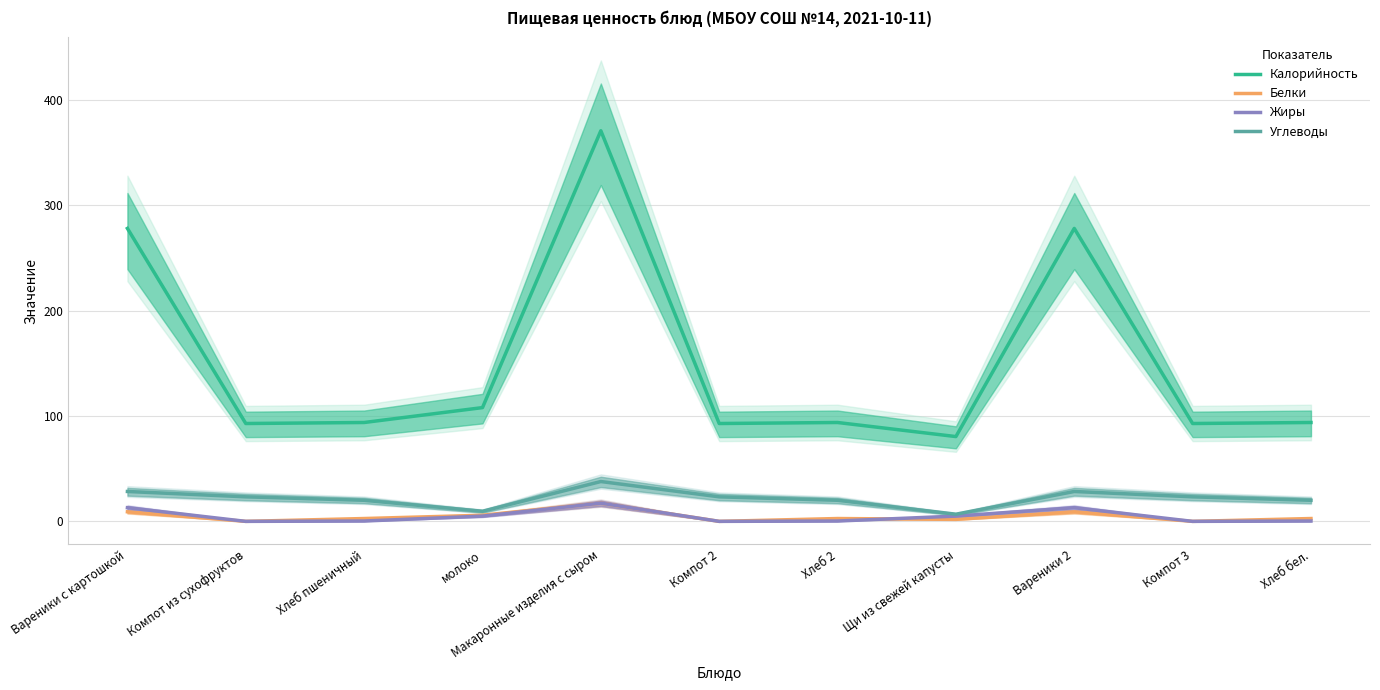

Reading left to right, list all the values displayed in this chart.

Калорийность: Вареники с картошкой=278.1	Компот из сухофруктов=92.9	Хлеб пшеничный=93.9	молоко=108.0	Макаронные изделия с сыром=370.8	Компот 2=92.9	Хлеб 2=93.9	Щи из свежей капусты=80.5	Вареники 2=278.1	Компот 3=92.9	Хлеб бел.=93.9
Белки: Вареники с картошкой=9.1	Компот из сухофруктов=0.0	Хлеб пшеничный=2.7	молоко=5.8	Макаронные изделия с сыром=17.3	Компот 2=0.0	Хлеб 2=2.7	Щи из свежей капусты=1.9	Вареники 2=9.1	Компот 3=0.0	Хлеб бел.=2.7
Жиры: Вареники с картошкой=13.0	Компот из сухофруктов=0.0	Хлеб пшеничный=0.3	молоко=5.0	Макаронные изделия с сыром=17.3	Компот 2=0.0	Хлеб 2=0.3	Щи из свежей капусты=5.0	Вареники 2=13.0	Компот 3=0.0	Хлеб бел.=0.3
Углеводы: Вареники с картошкой=28.4	Компот из сухофруктов=23.3	Хлеб пшеничный=20.0	молоко=9.6	Макаронные изделия с сыром=37.8	Компот 2=23.3	Хлеб 2=20.0	Щи из свежей капусты=6.8	Вареники 2=28.4	Компот 3=23.3	Хлеб бел.=20.0